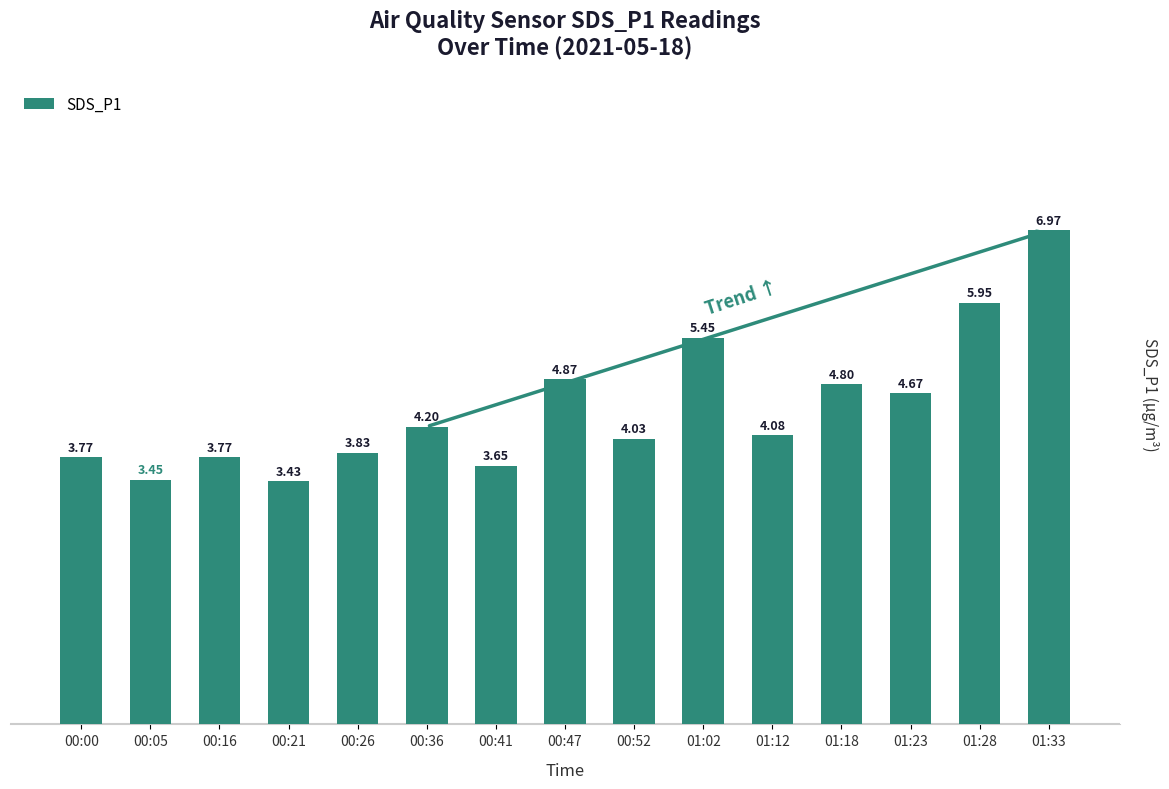

What is the difference between the second highest and minimum values?

2.5